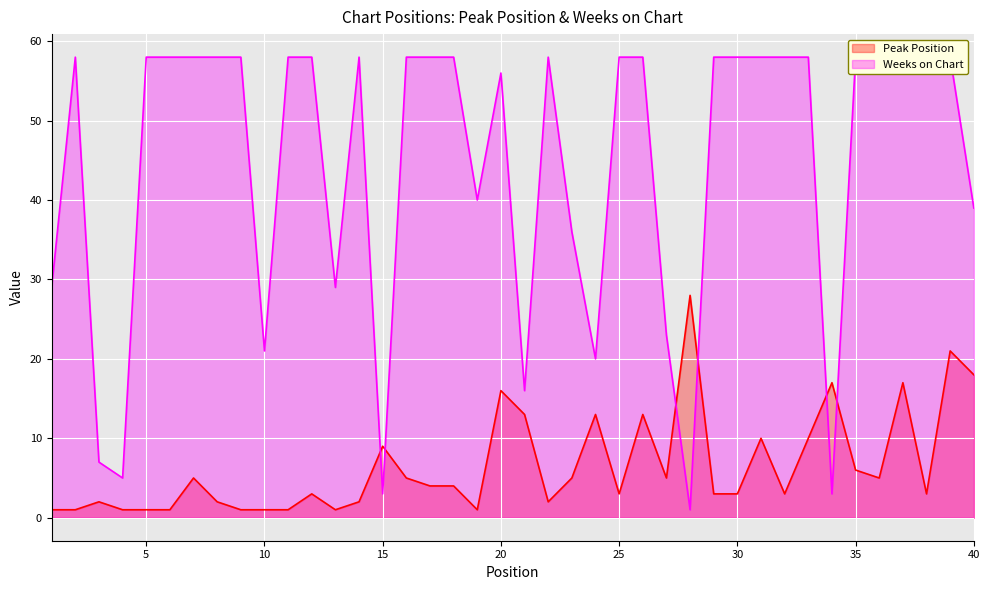

What is the average value of the Weeks on Chart series?

44